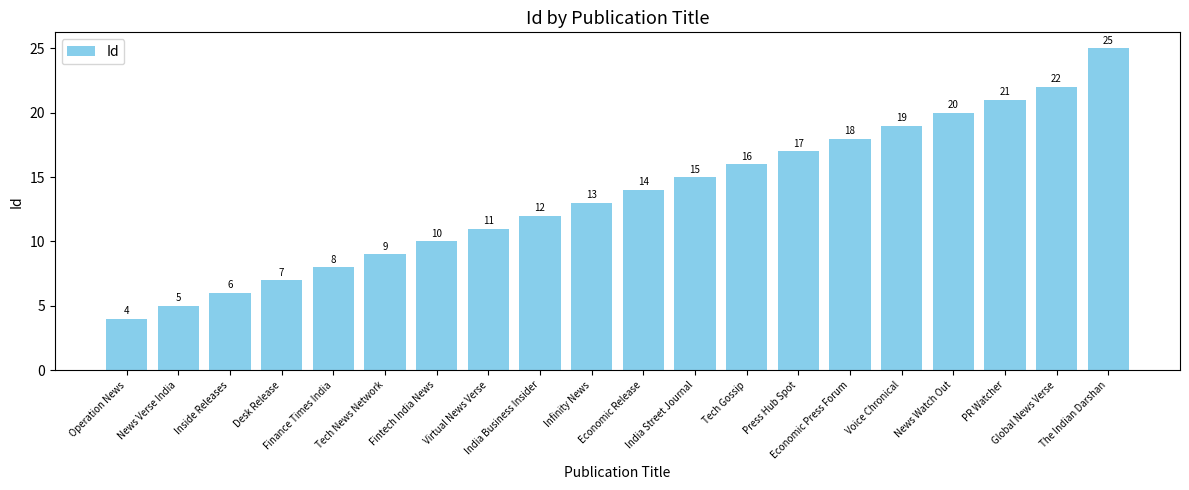

What is the minimum value shown in the chart?

4